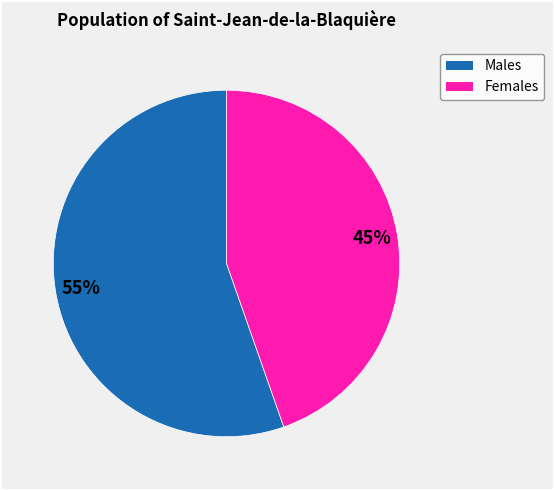

Is there a majority slice in this chart?

Yes